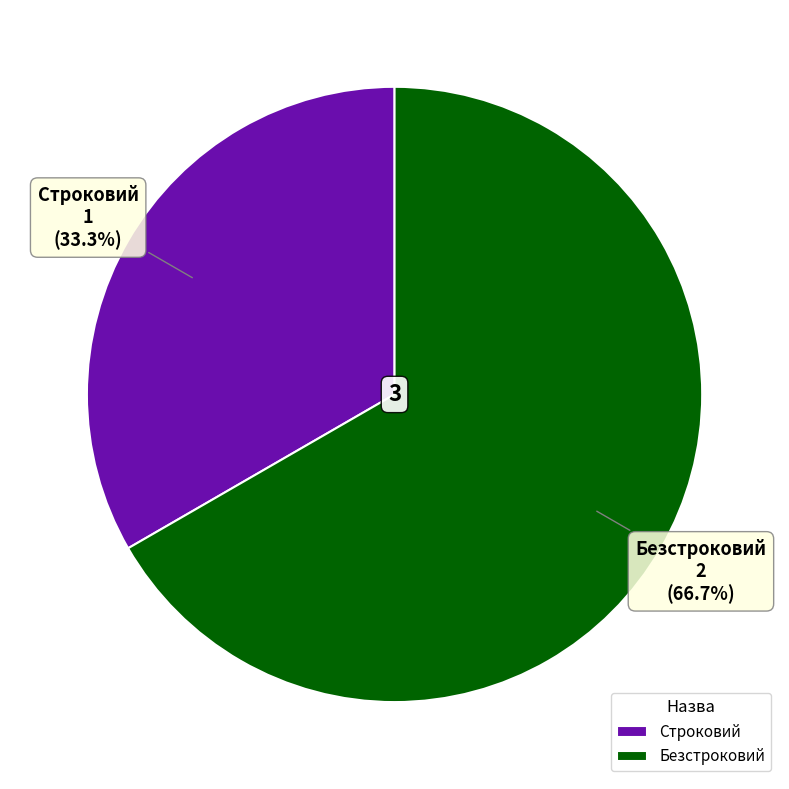

Approximately how many times larger is the value at Безстроковий compared to Строковий?

2.0